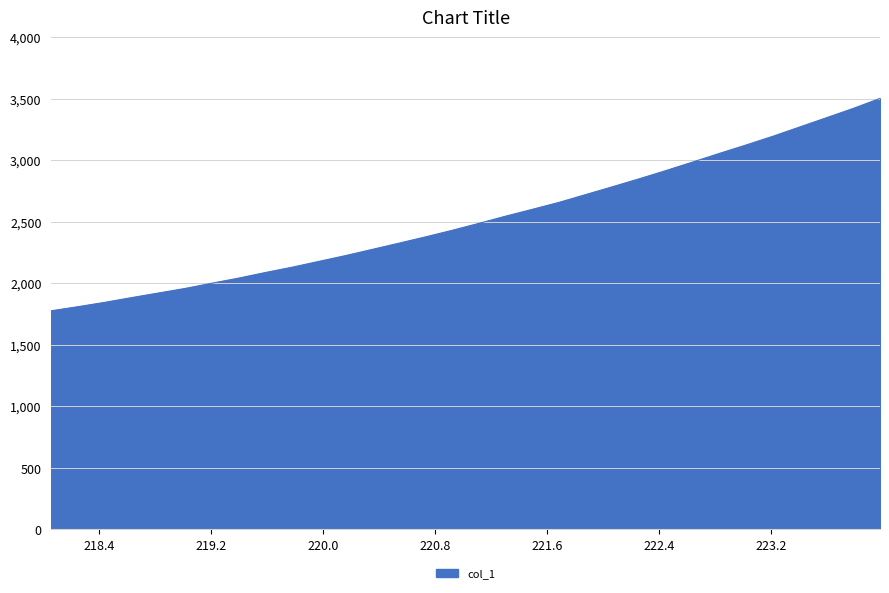

What is the smallest value displayed?

1777.3